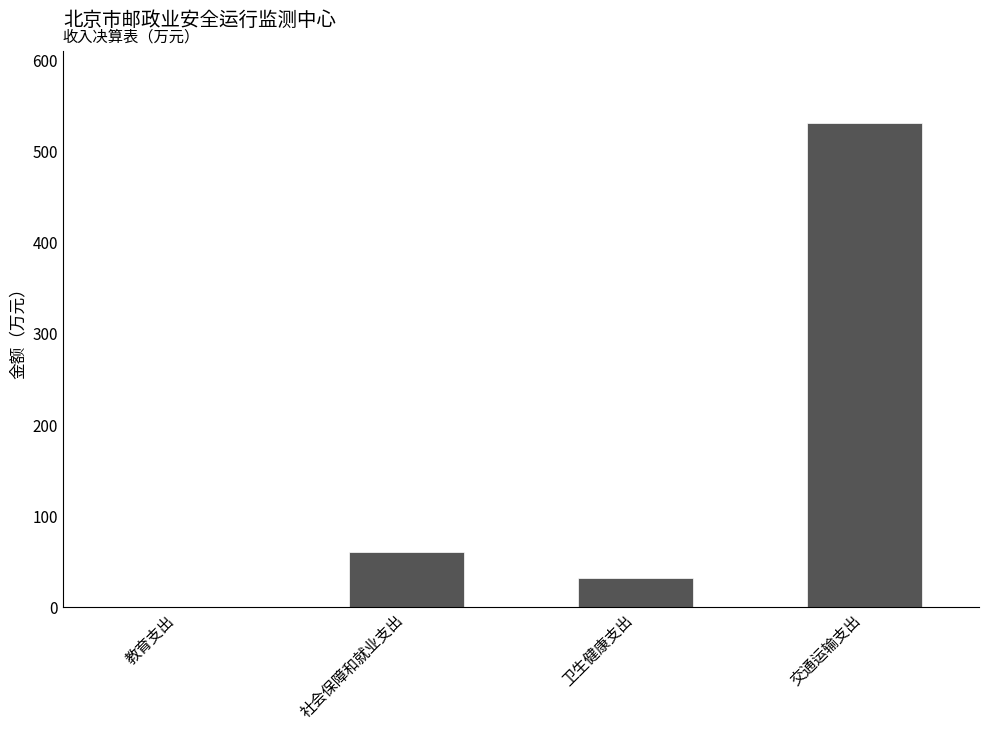

How many data points does each series have?

4